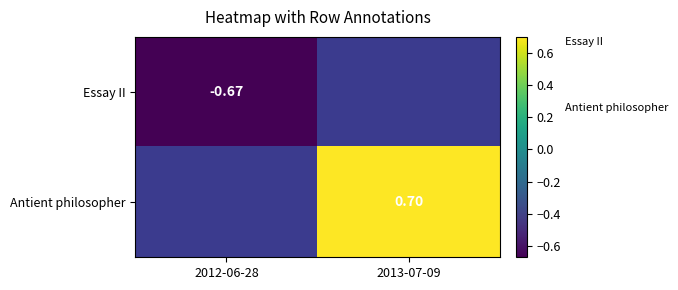

What is the greatest value displayed?

0.7